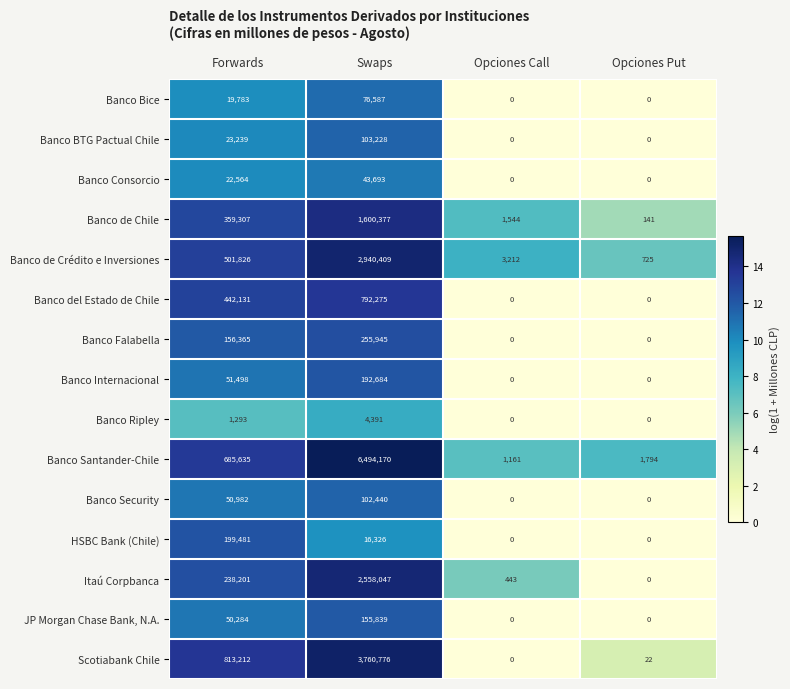

True or false: Banco Consorcio has a value of 43693 at Swaps.

True